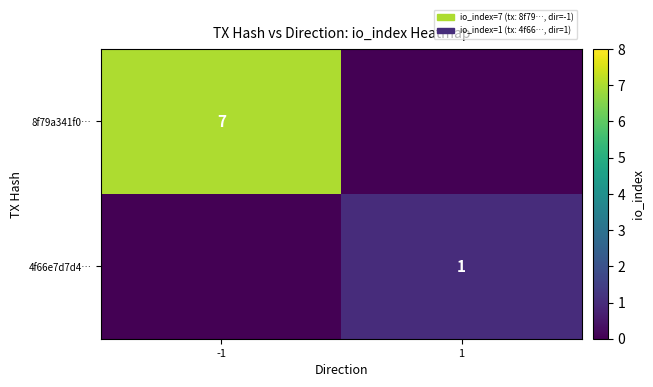

At which category is the sum across all series the highest?

-1